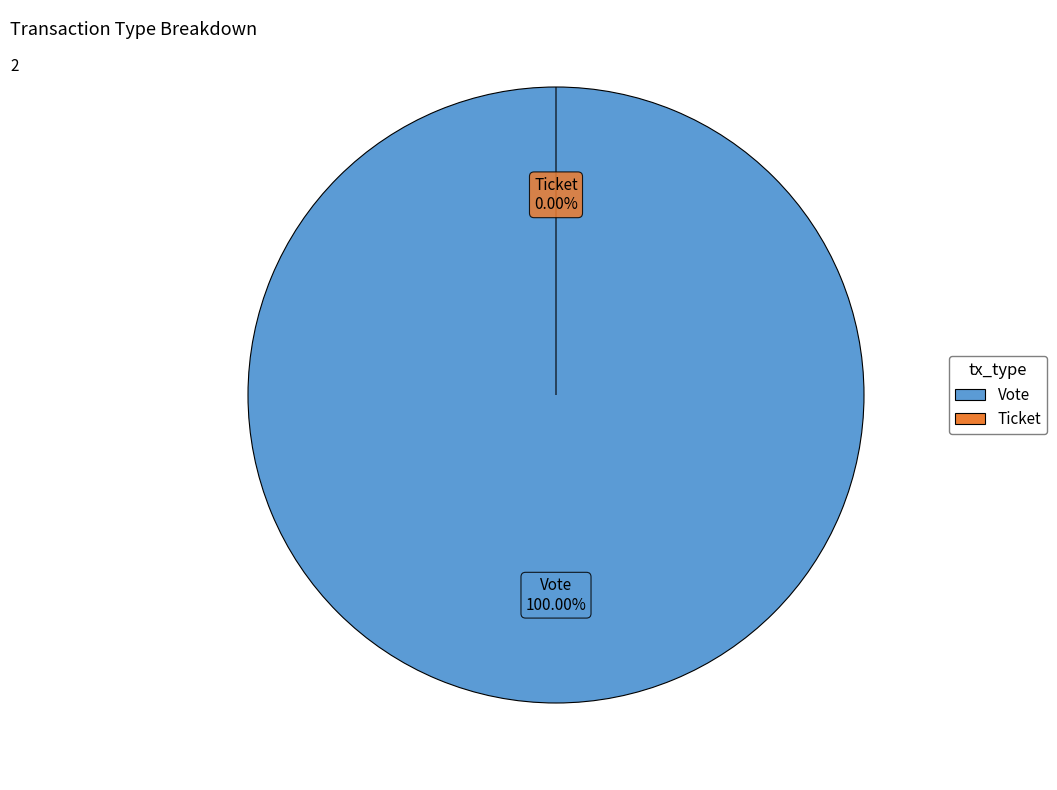

Which has a higher value, Ticket or Vote?

Vote